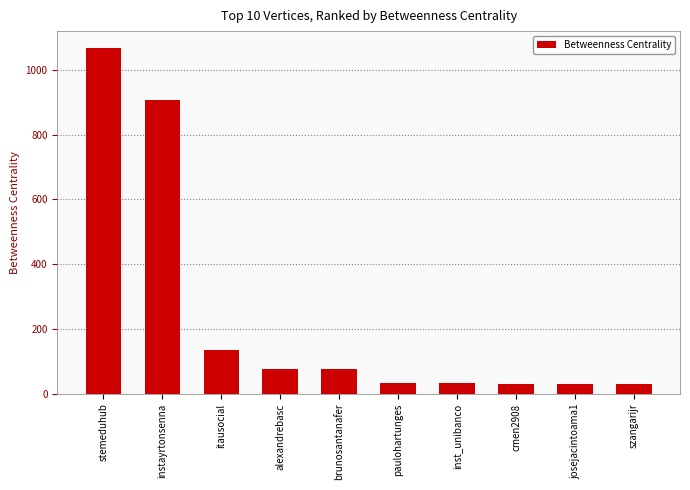

The value at brunosantanafer is 76.0. True or false?

True